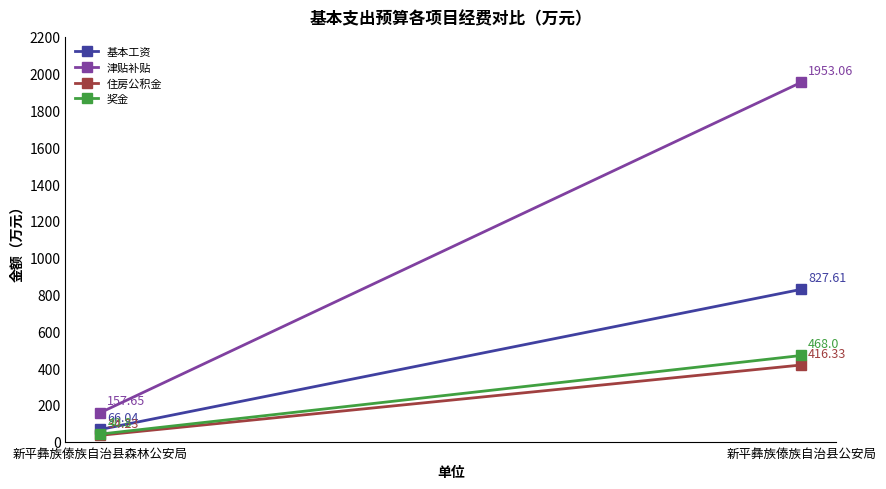

What position from the left is 新平彝族傣族自治县公安局?

2